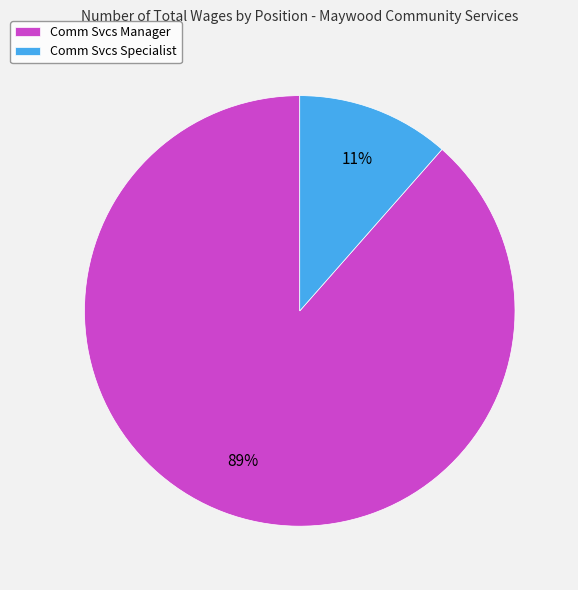

Is the sum of Comm Svcs Specialist and Comm Svcs Manager greater than half?

Yes